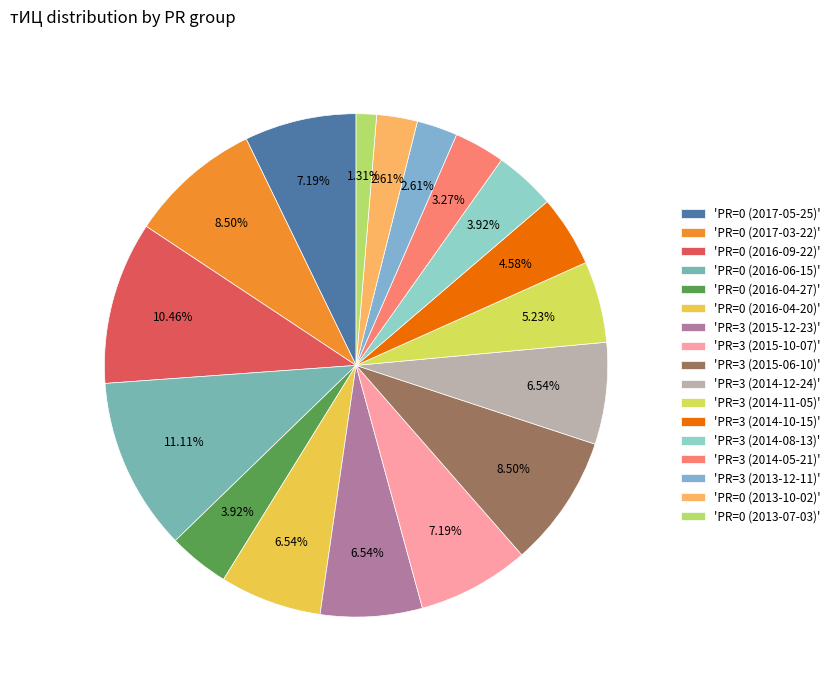

What is the largest slice in the pie chart?

'PR=0 (2016-06-15)'